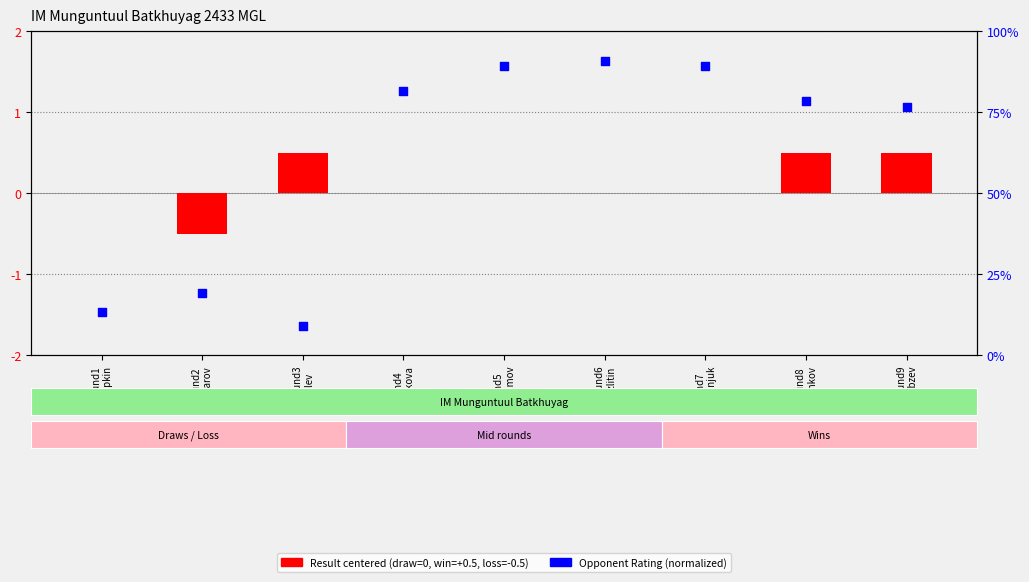

What is the total value across all series at Round7
Demianjuk?

0.9